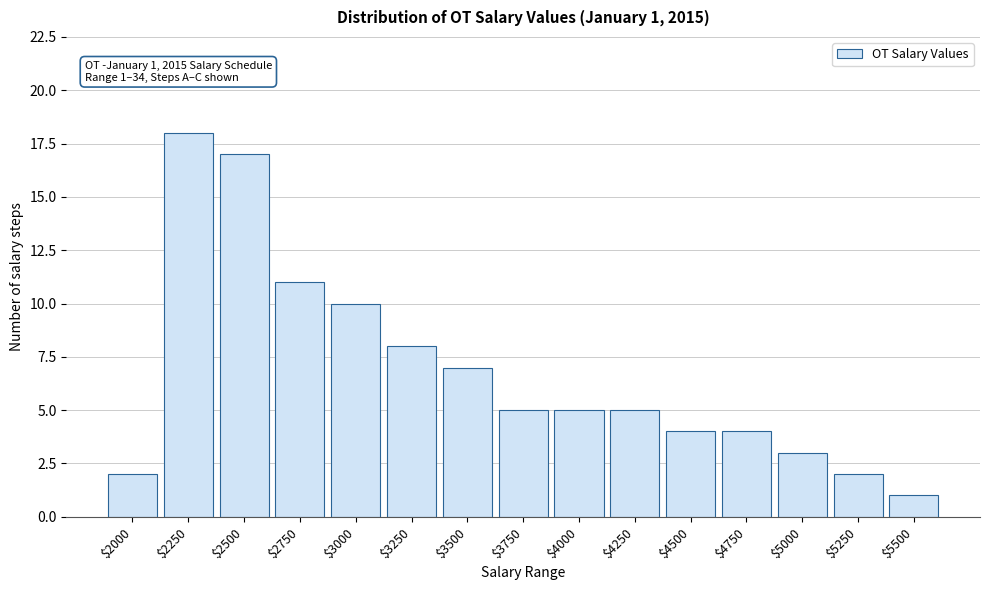

Reading right to left, list all the values displayed in this chart.

1	2	3	4	4	5	5	5	7	8	10	11	17	18	2